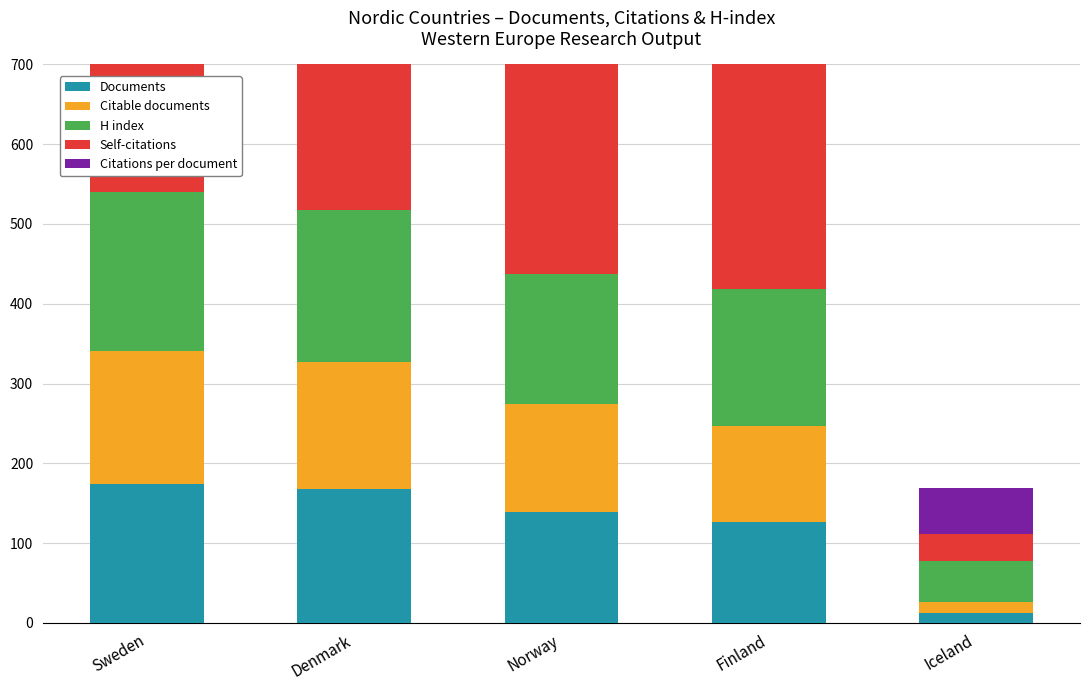

List the series in order of their peak value, highest first.

Self-citations, H index, Documents, Citable documents, Citations per document